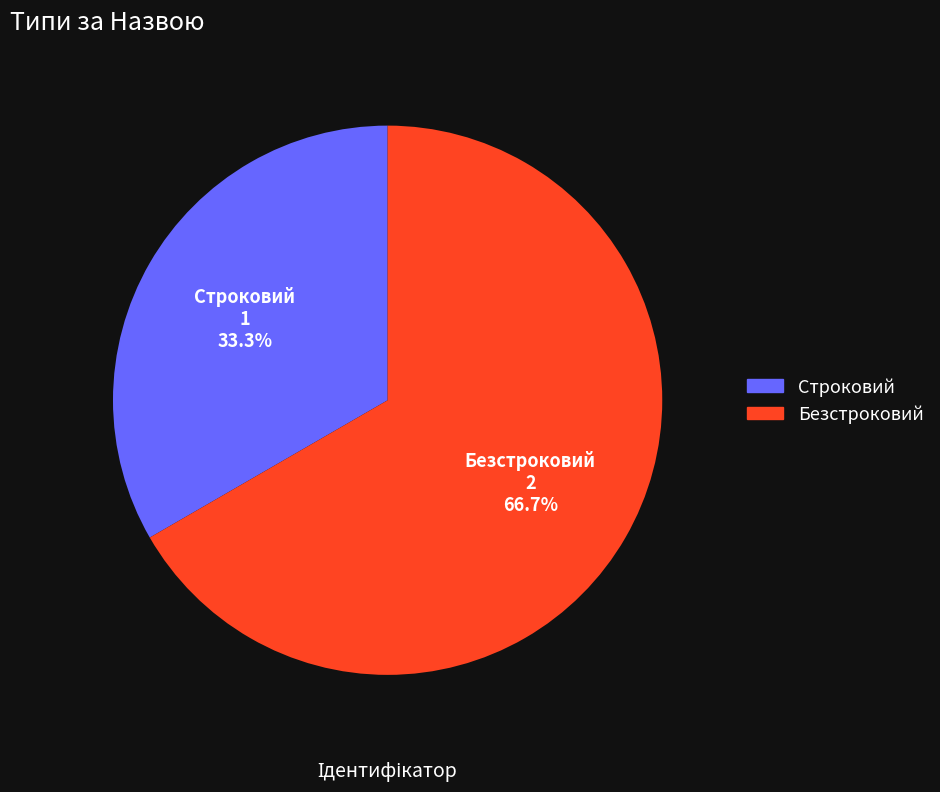

Which has a higher value, Строковий or Безстроковий?

Безстроковий